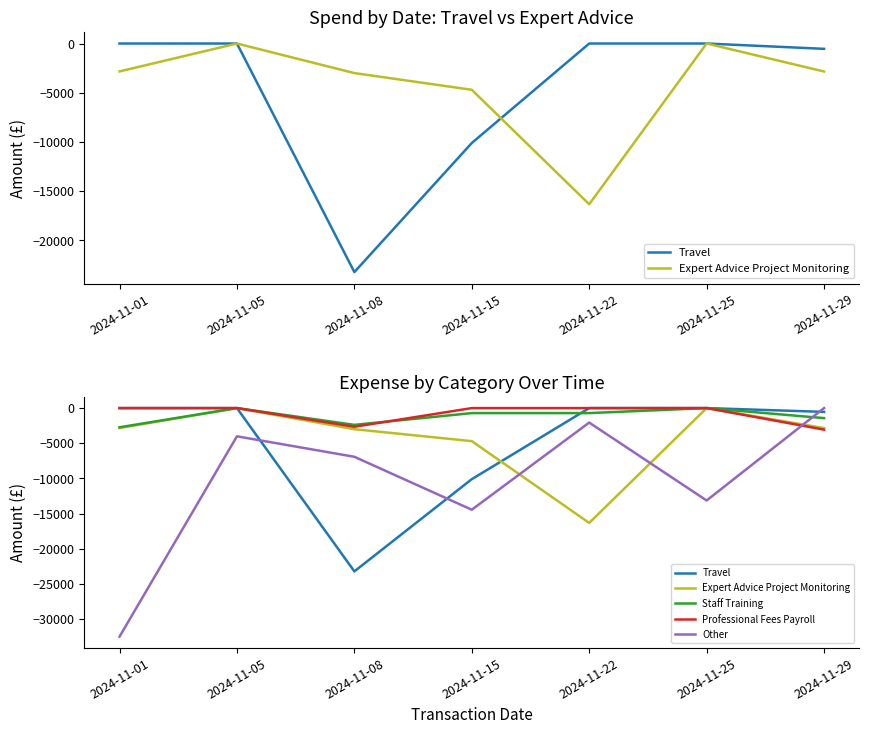

At which label does Staff Training first exceed -712?

2024-11-05